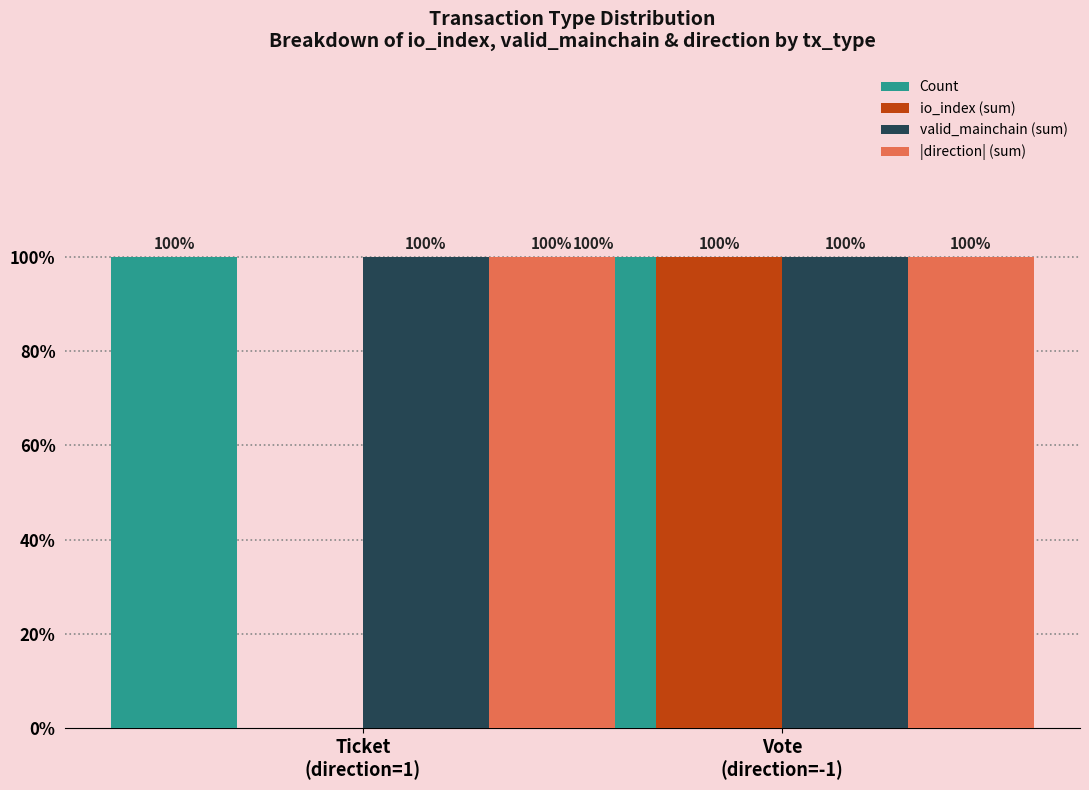

Reading right to left, what are all the values shown in this chart?

Count: Vote
(direction=-1)=5	Ticket
(direction=1)=5
io_index (sum): Vote
(direction=-1)=5	Ticket
(direction=1)=0
valid_mainchain (sum): Vote
(direction=-1)=5	Ticket
(direction=1)=5
|direction| (sum): Vote
(direction=-1)=5	Ticket
(direction=1)=5